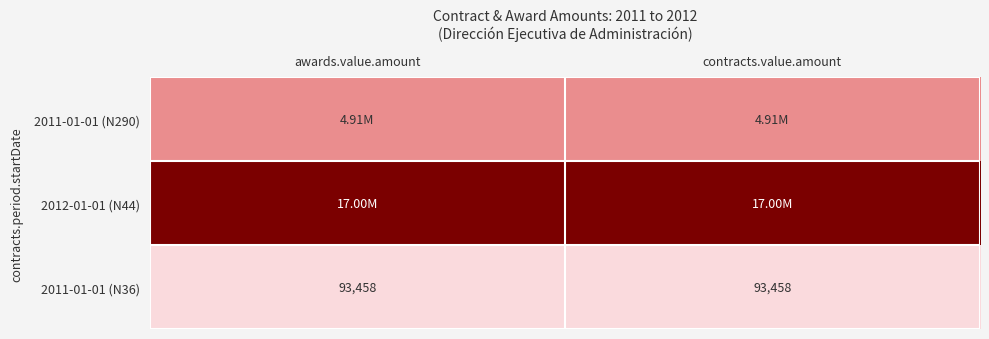

Count the number of data series in this chart.

3